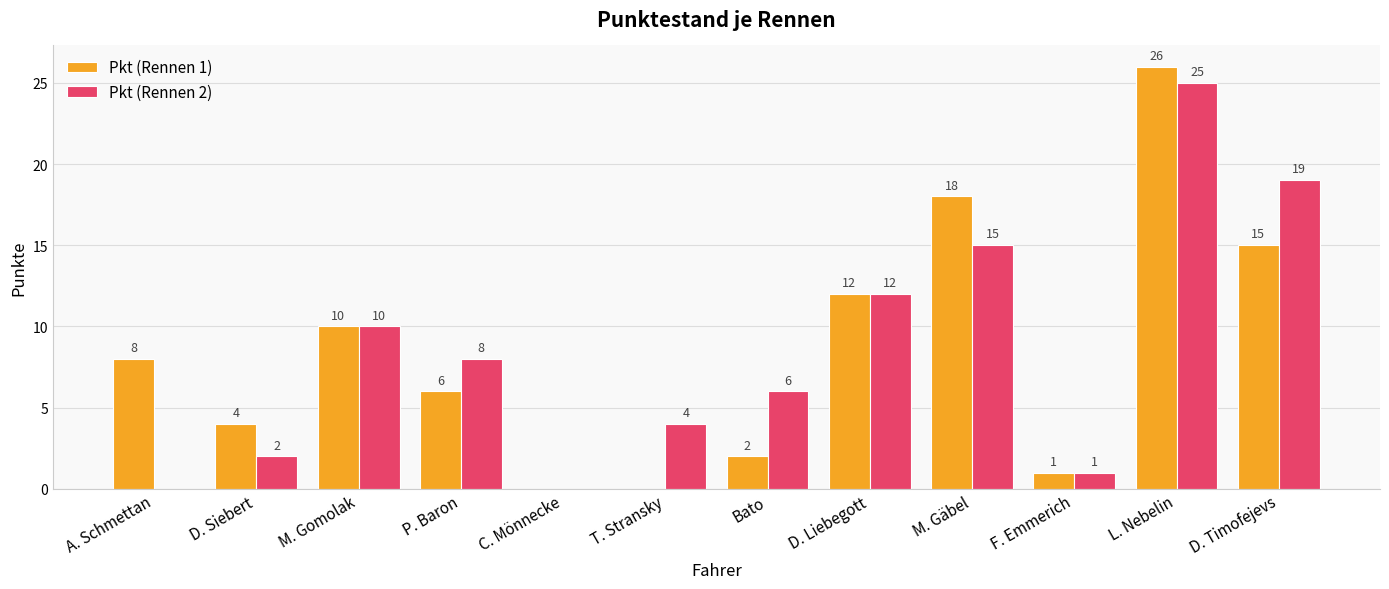

Are the bars horizontal?

No